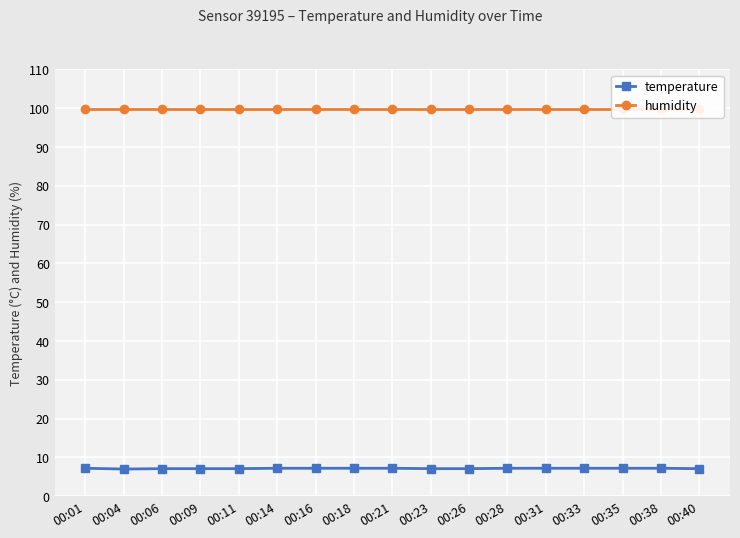

True or false: humidity and temperature intersect in this chart.

False